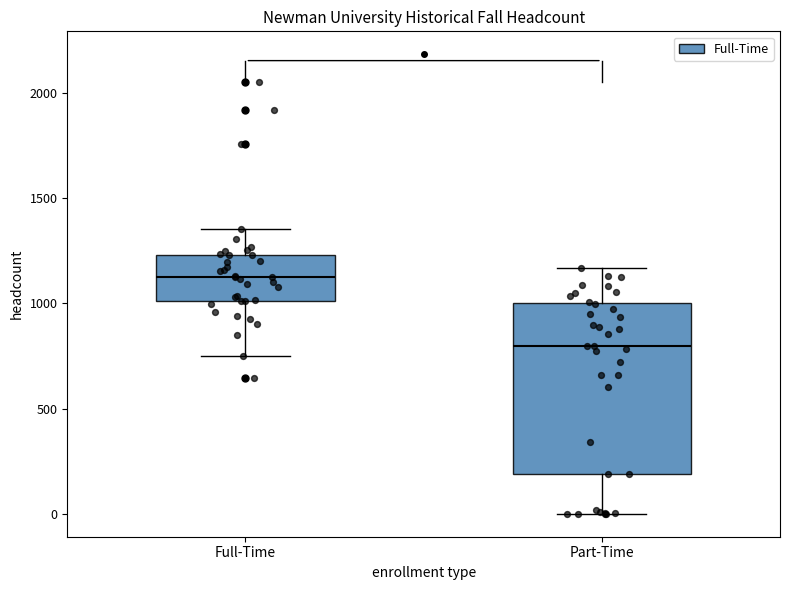

Reading left to right, transcribe this box plot: for each box, give where its median line is, the range the box spans, and where its two whiskers end, as read against the y-axis. The values are not printed on the chart, so give them approximately, as read against the axis.

Full-Time: median 1100, box 1000 to 1250, whiskers 750 to 1350
Part-Time: median 800, box 200 to 1000, whiskers 0 to 1150